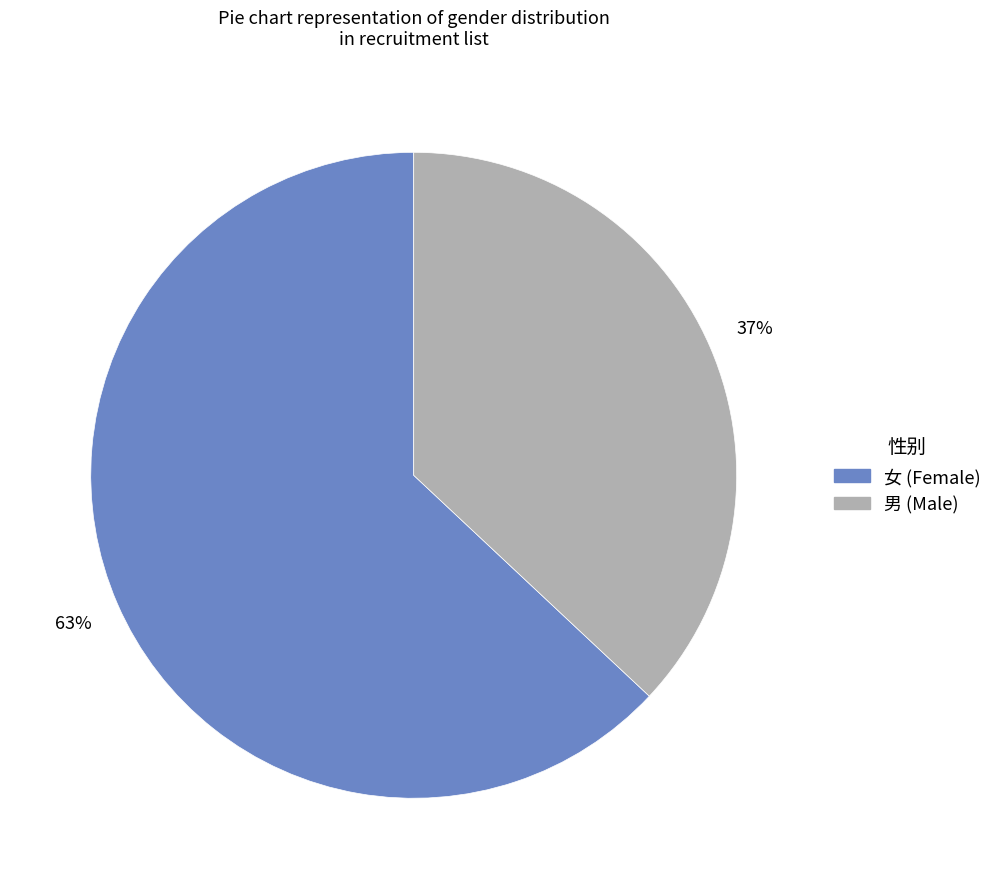

Rank the categories by value from lowest to highest.

男, 女